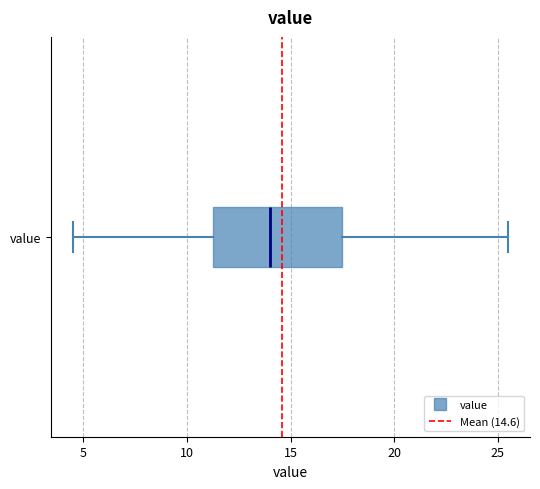

Read this box plot against the x-axis: the position of the median line, the range covered by the box, and the ends of both whiskers. The values are not printed on the chart, so give them approximately, as read against the axis.

median 14.0, box 11.5 to 17.5, whiskers 4.5 to 25.5